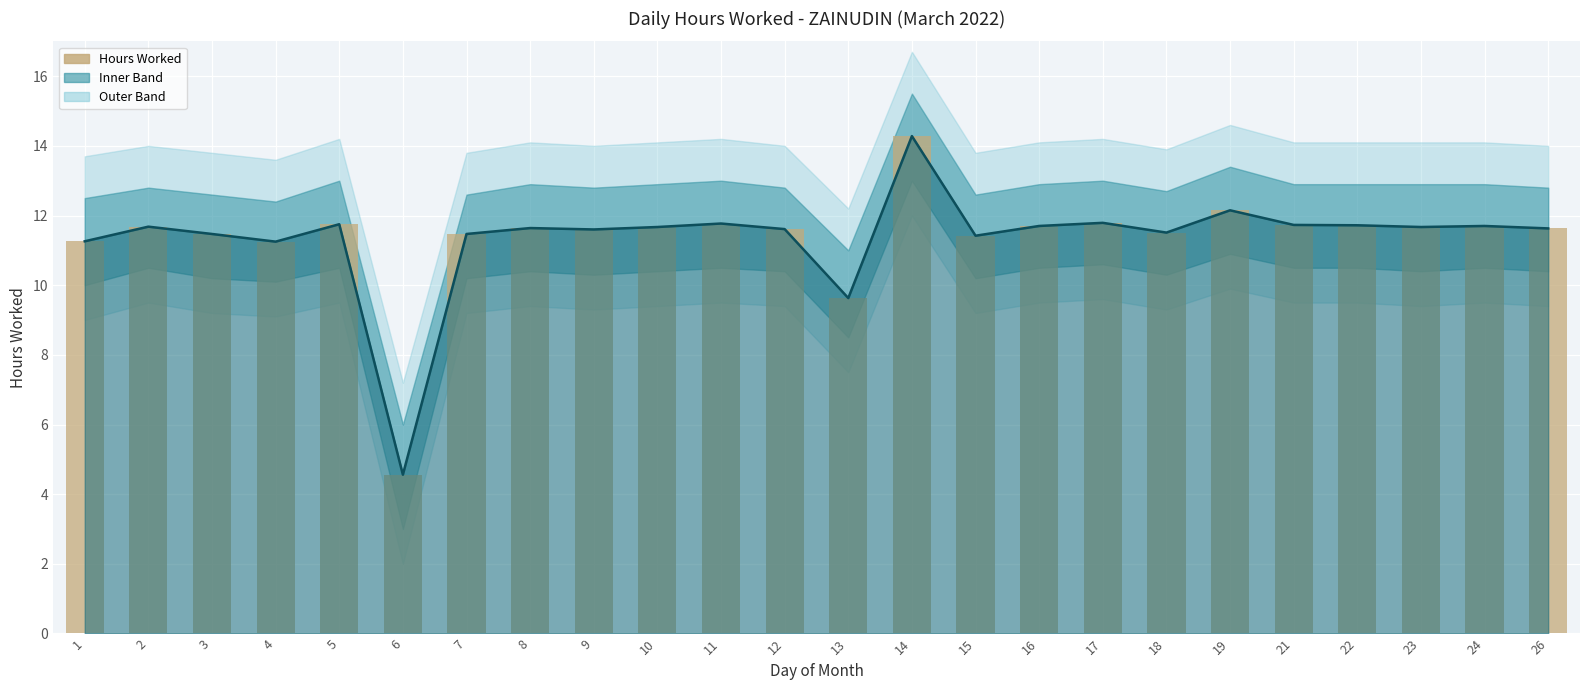

At which label does Daily Hours reach its peak?

14